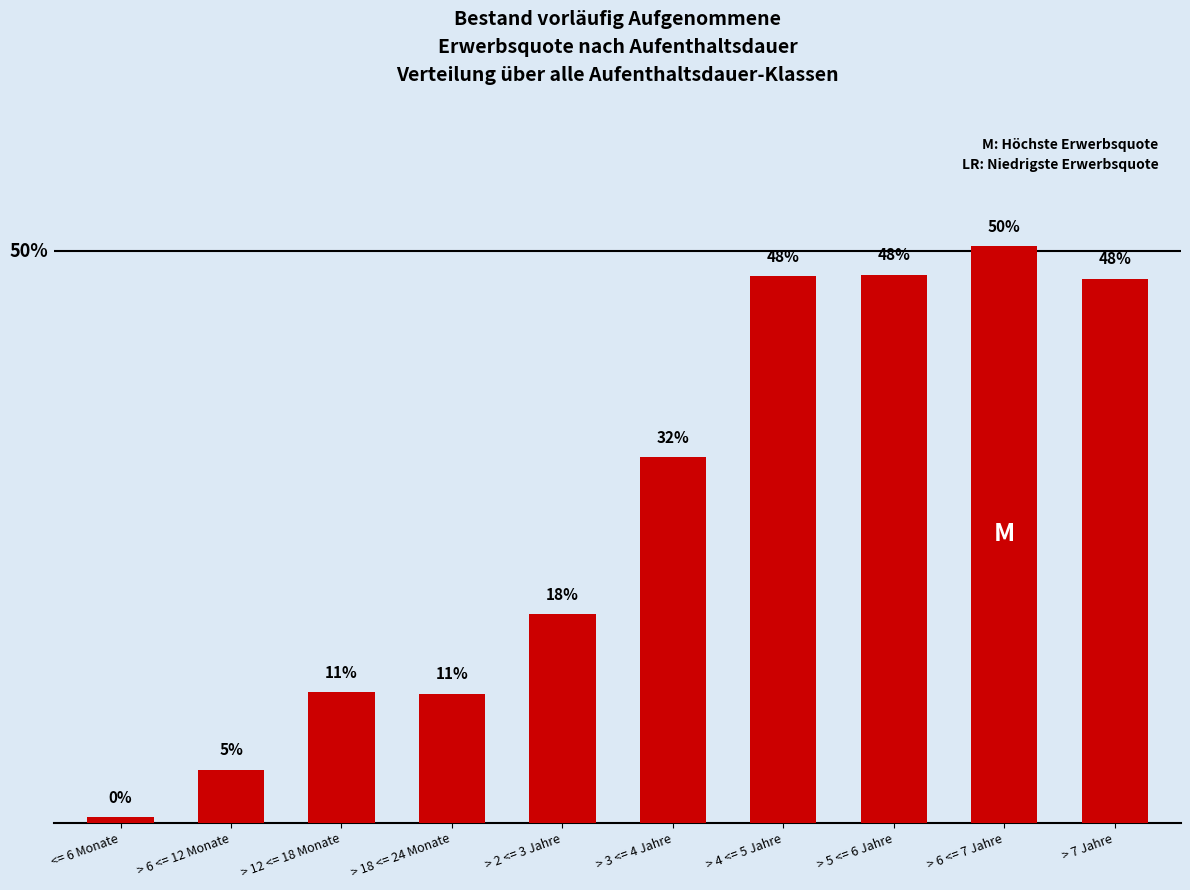

Rank the categories by value from highest to lowest.

> 6 <= 7 Jahre, > 5 <= 6 Jahre, > 4 <= 5 Jahre, > 7 Jahre, > 3 <= 4 Jahre, > 2 <= 3 Jahre, > 12 <= 18 Monate, > 18 <= 24 Monate, > 6 <= 12 Monate, <= 6 Monate